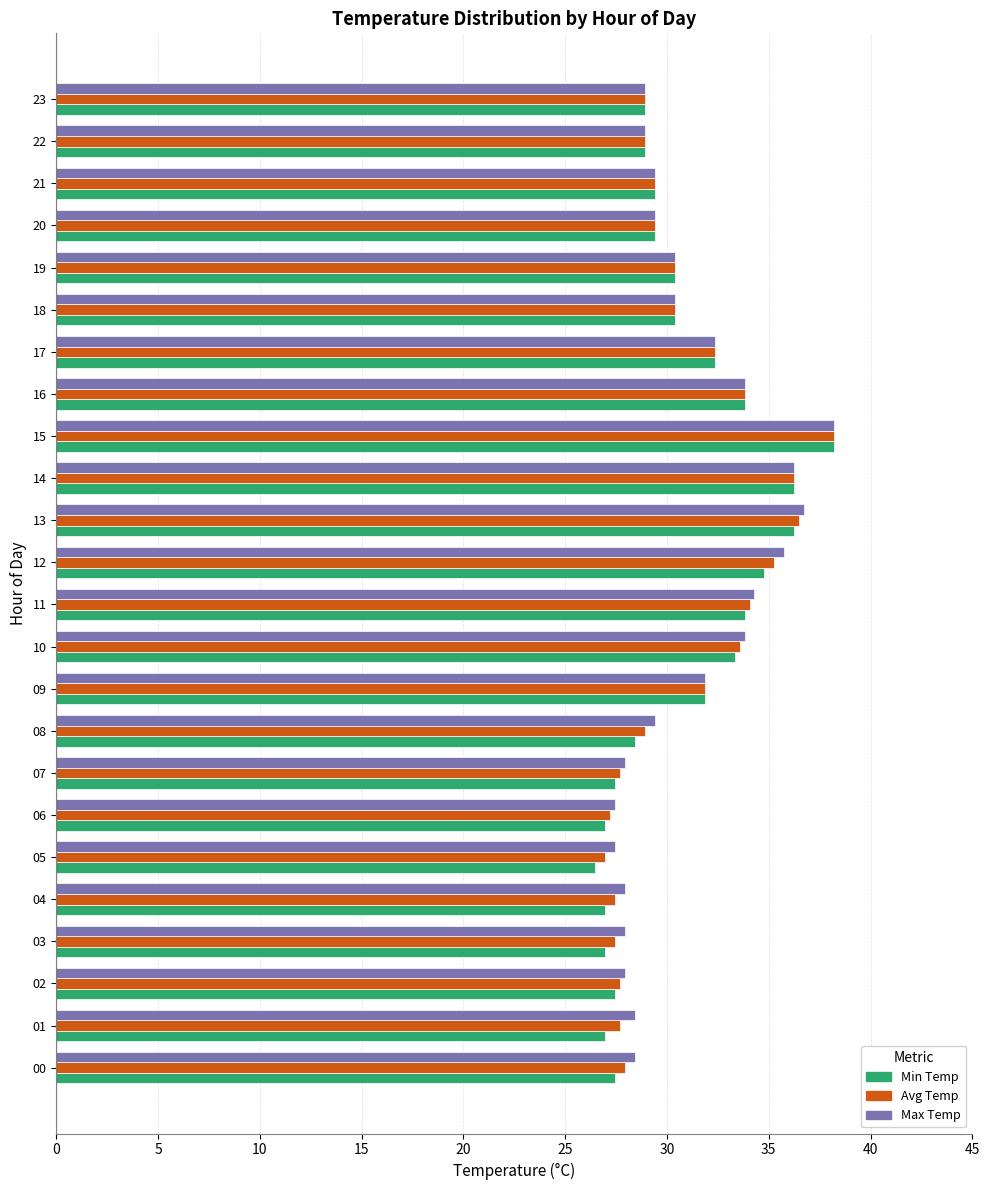

Count the number of data series in this chart.

3